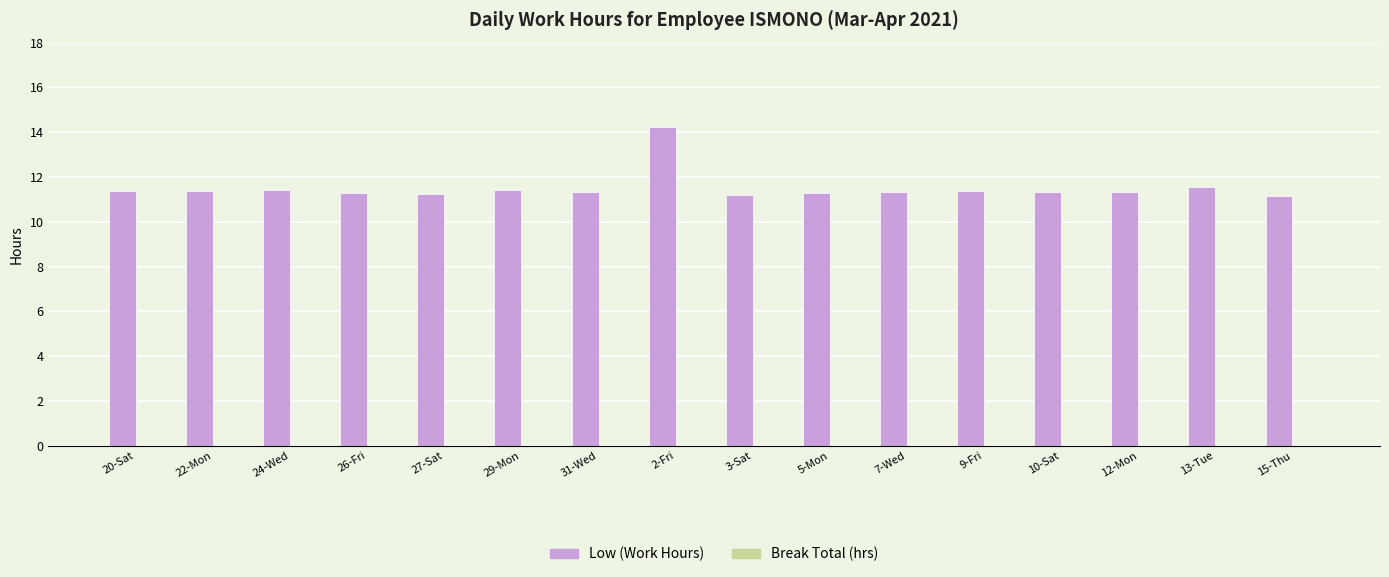

True or false: the data shows 11.2 at 15-Thu.

True